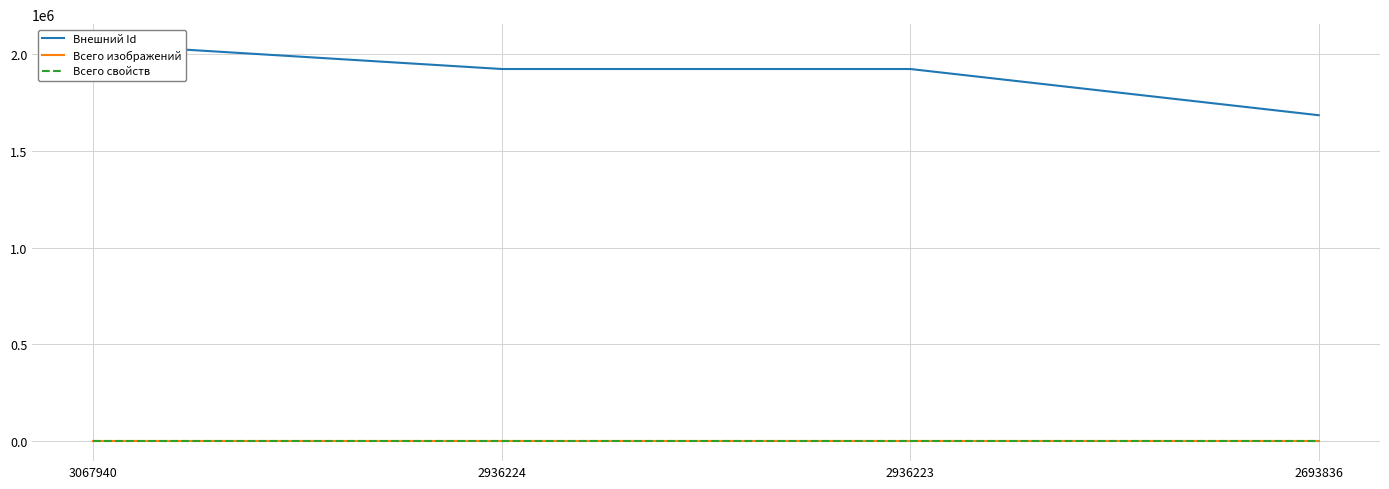

Which series has the largest total across all categories?

Внешний Id